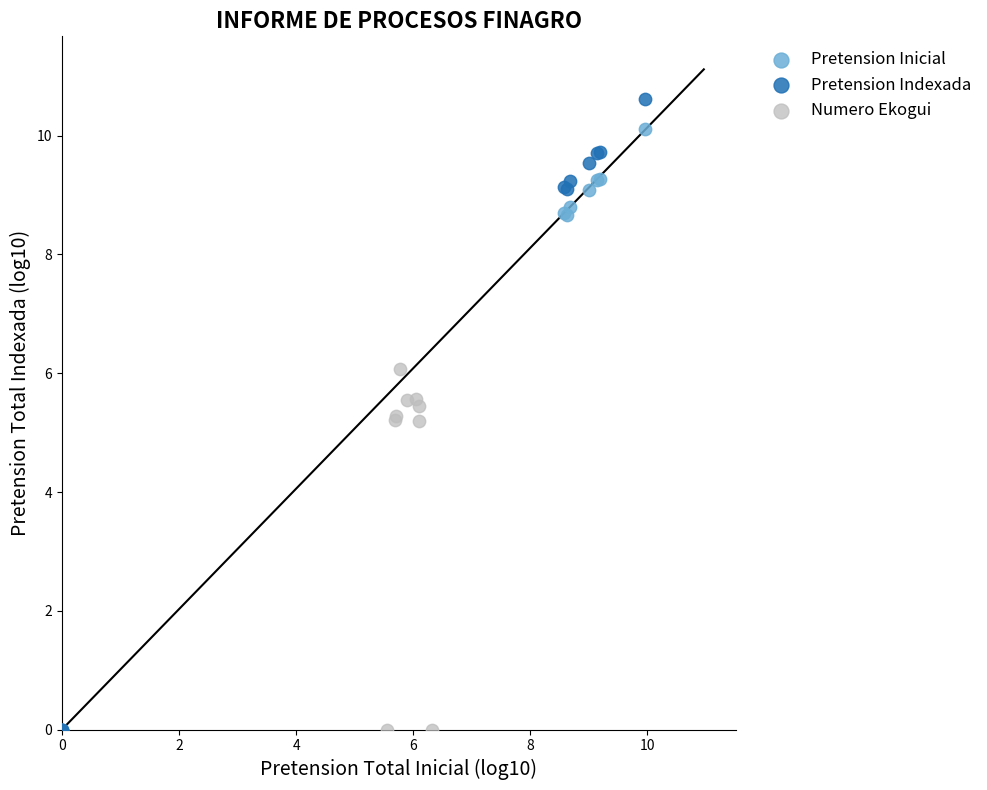

Which series contains the highest Y value?

Pretension Indexada